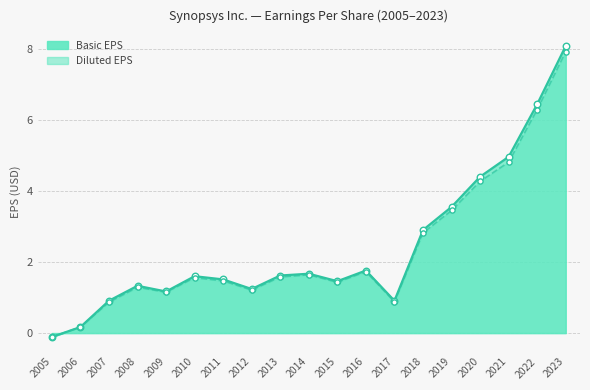

Is the value of Basic earnings per share at 2015 greater than the value of Diluted earnings per share at 2018?

No